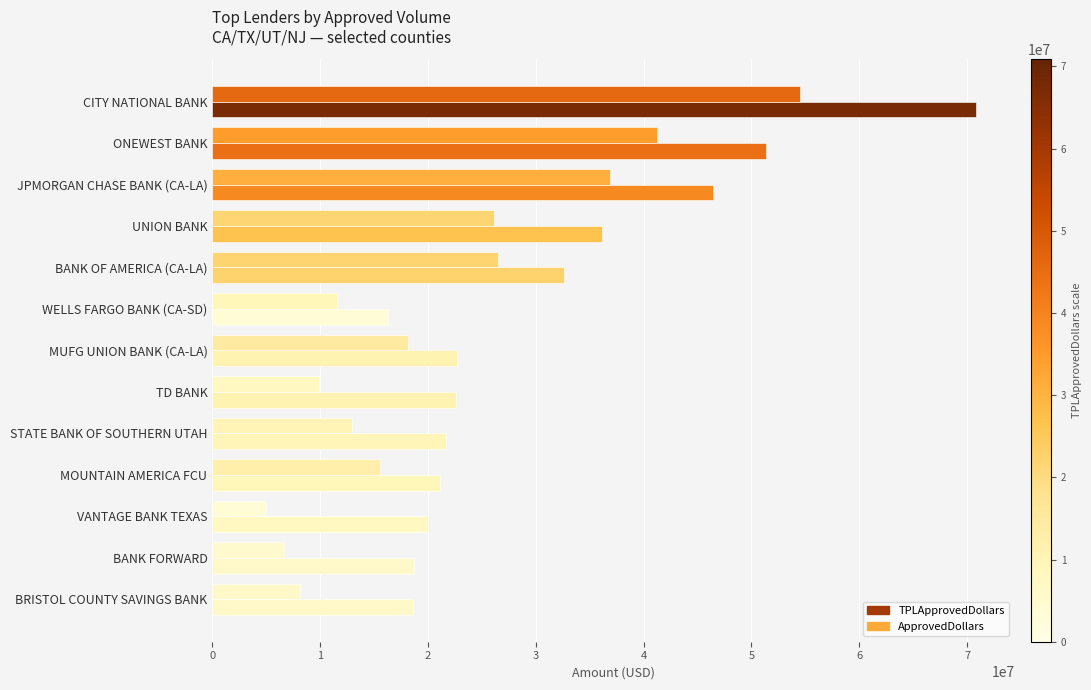

List the series in order of their peak value, highest first.

TPLApprovedDollars, ApprovedDollars